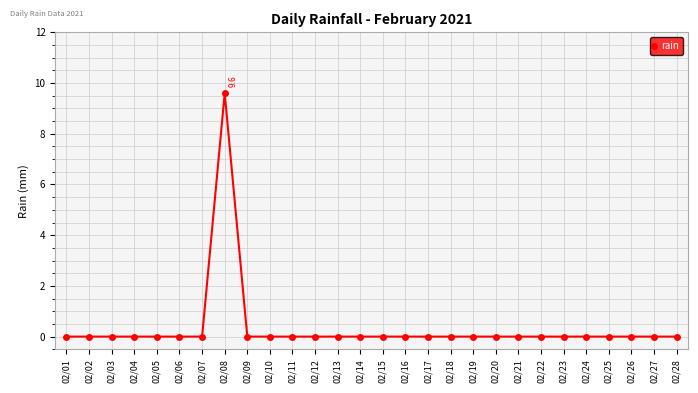

What is the average value?

0.3